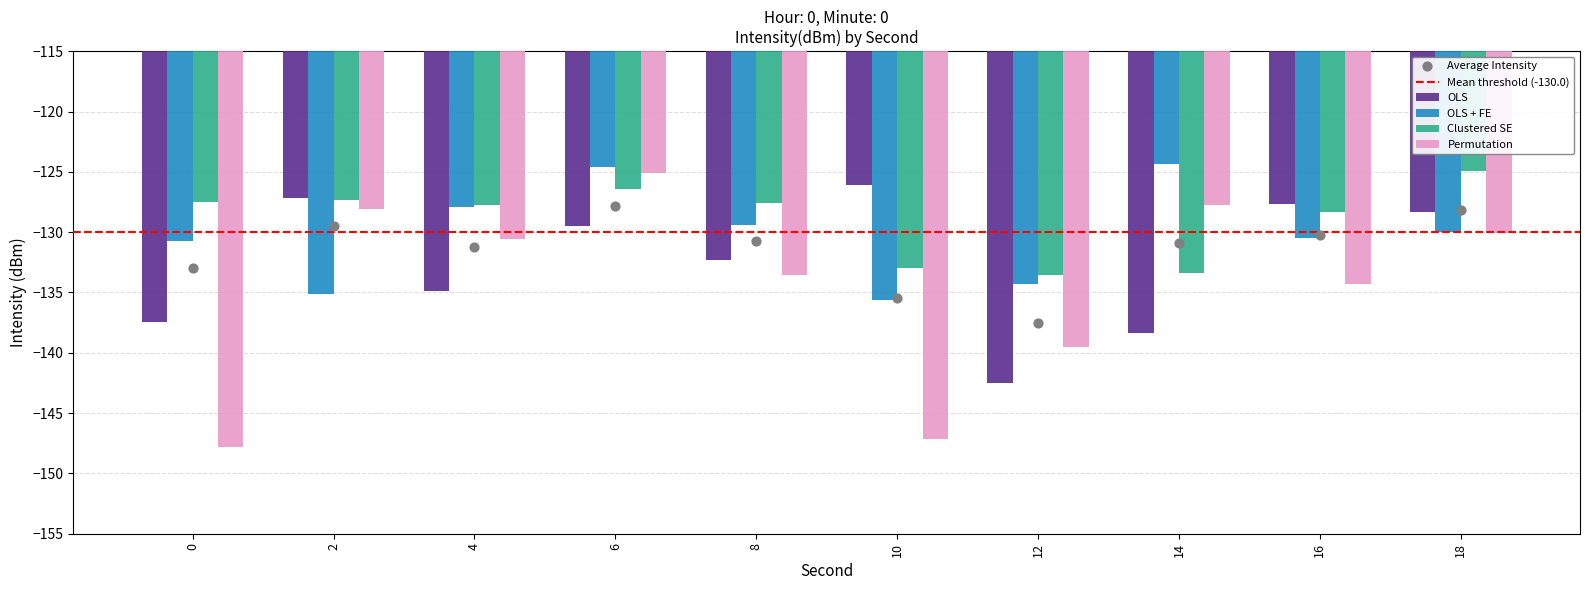

Which series reaches the maximum Y coordinate?

OLS + FE